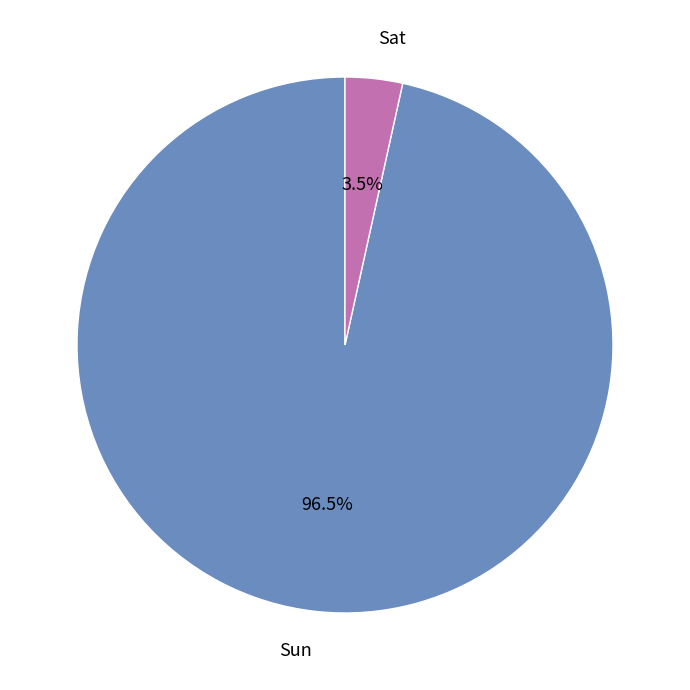

Is the sum of Sat and Sun greater than half?

Yes